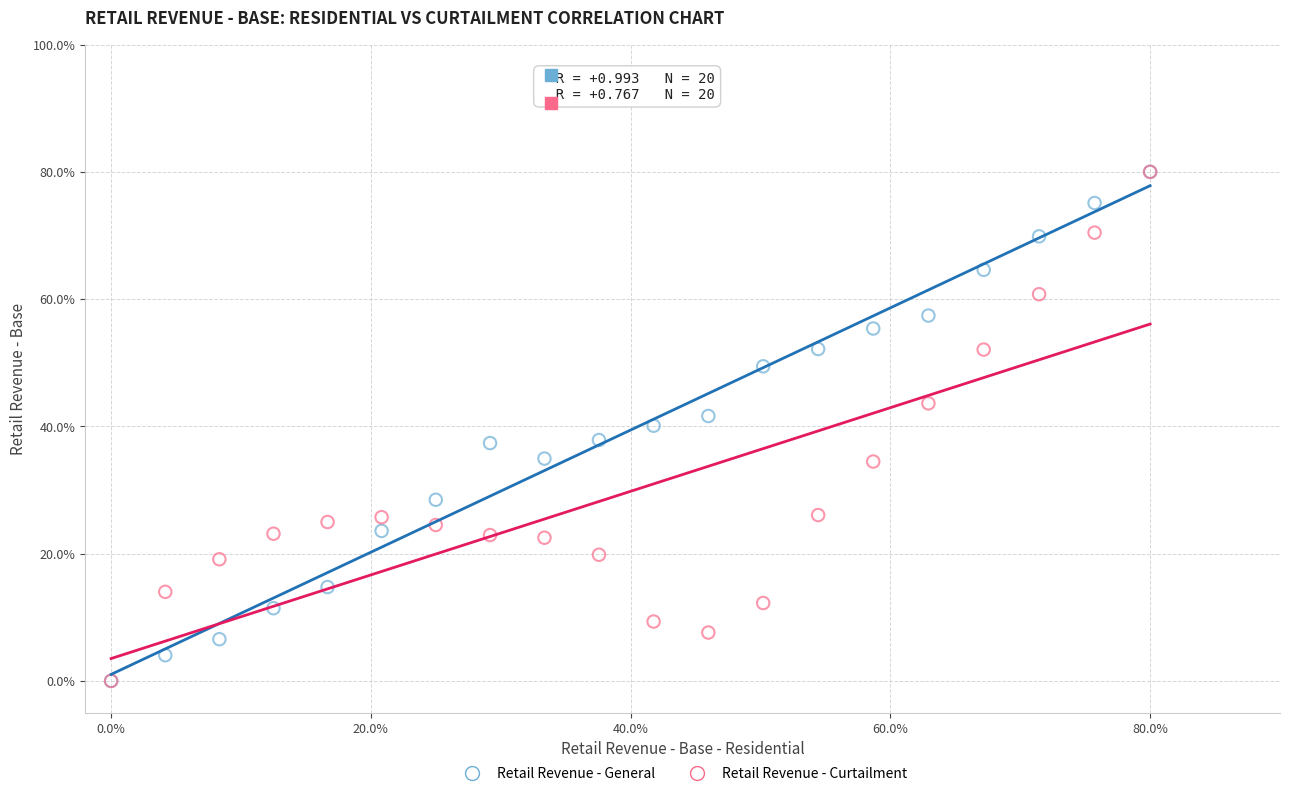

What are all the series names shown in the legend?

Retail Revenue - General, Retail Revenue - Curtailment